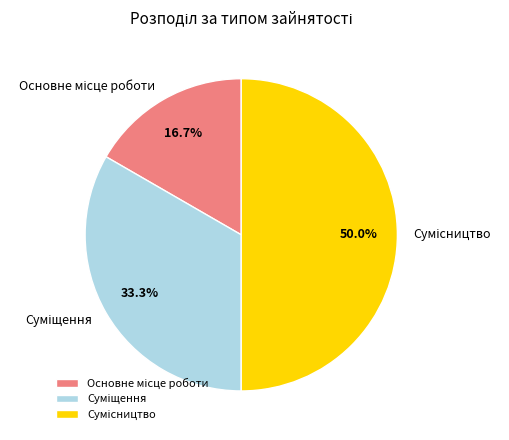

Which category has the biggest portion of the pie?

Сумісництво